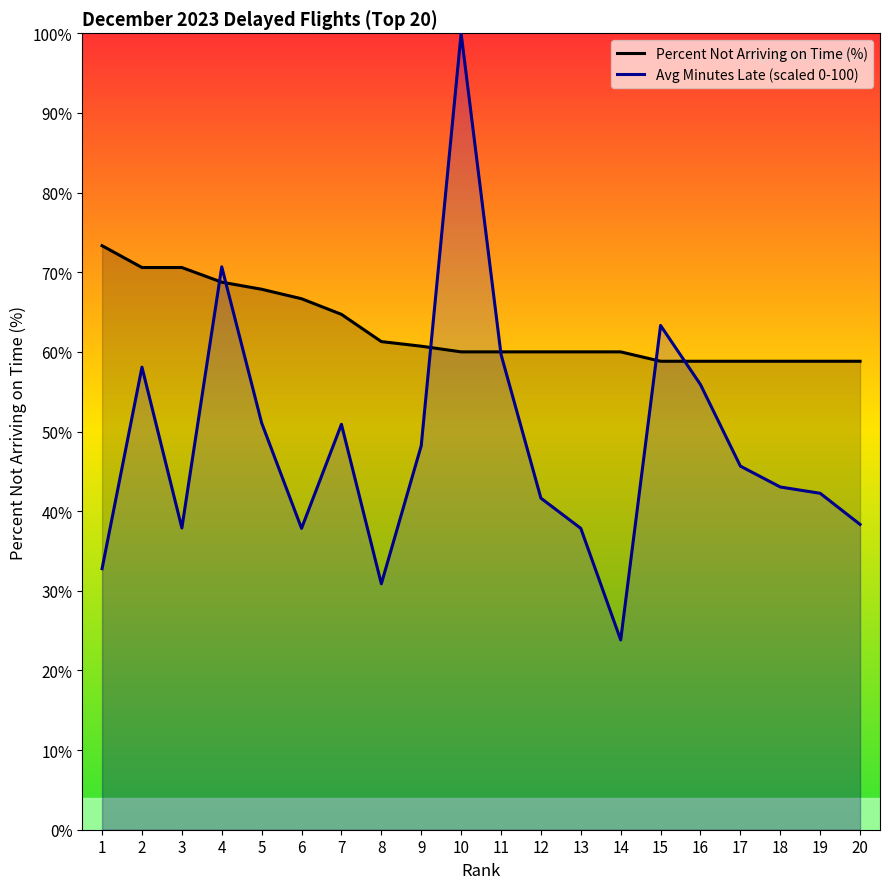

What is the sum of the Percent Not Arriving on Time (%) values at 10 and 5?

127.9